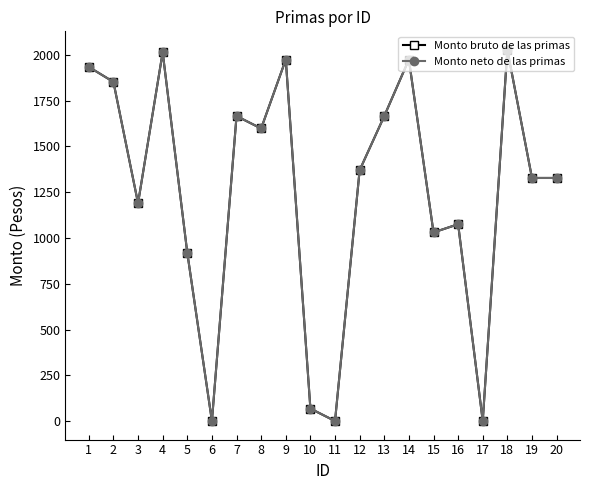

At which category does Monto neto de las primas reach its first local peak?

4